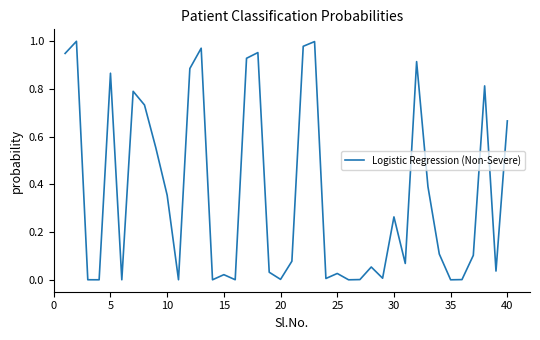

Is this an area chart (filled region under the line)?

No